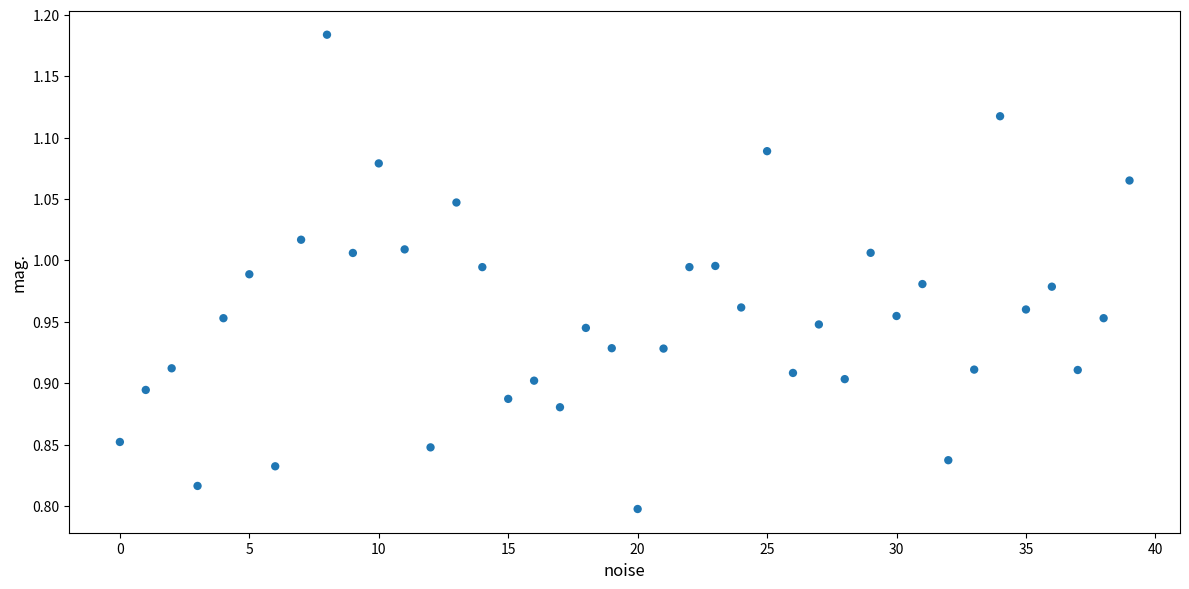

What is the range of Y values (max minus min)?

0.4